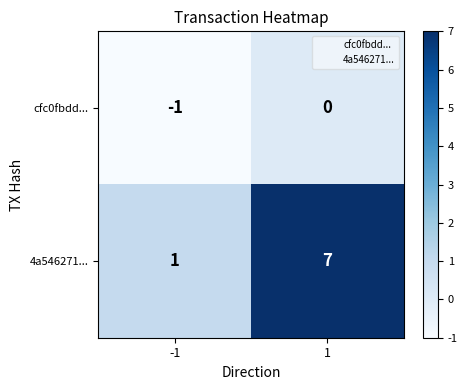

What is the maximum value shown in the chart?

7